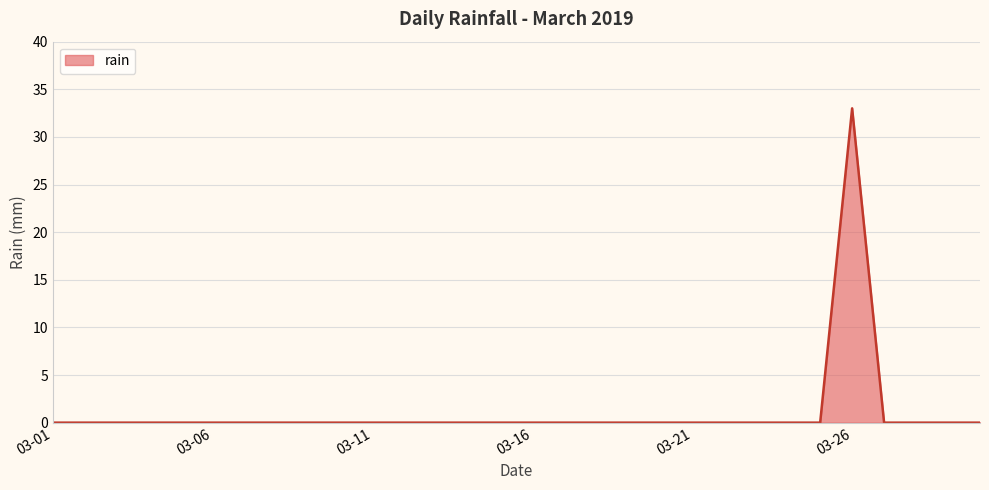

What is the greatest value displayed?

33